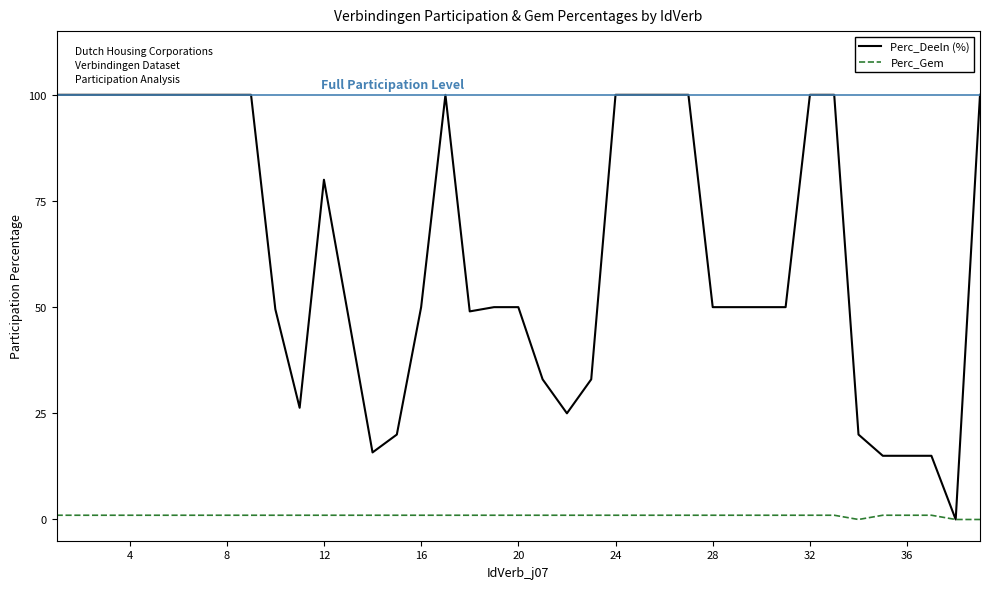

Rank the series by their average value, from highest to lowest.

Perc_Deeln (%), Perc_Gem